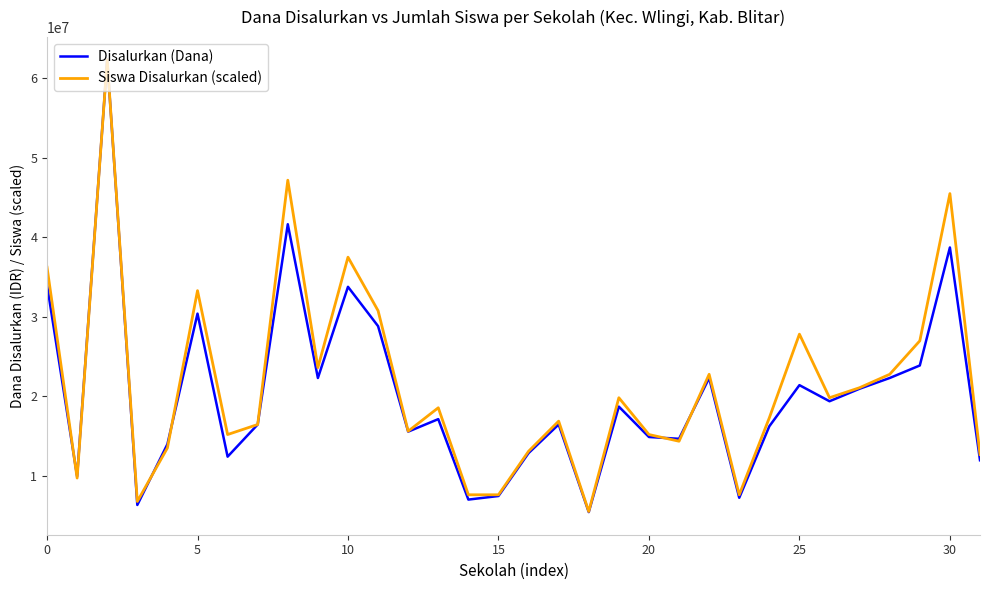

Which series has the largest range (max minus min)?

Disalurkan (Dana)